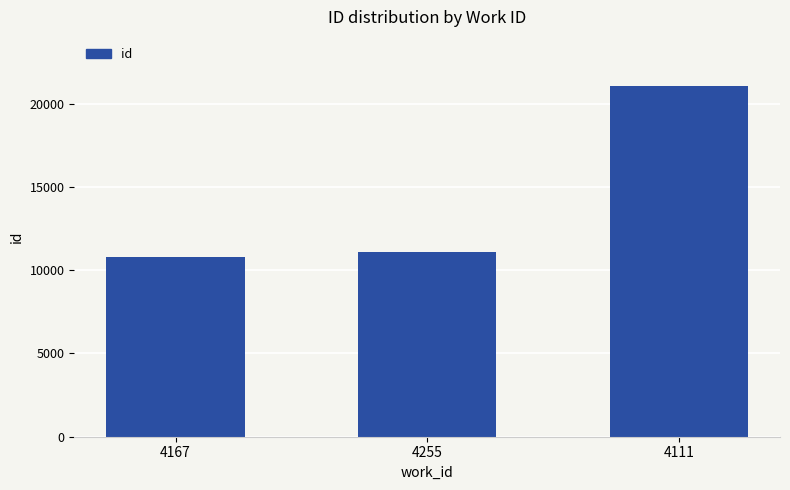

Does the chart contain any negative values?

No